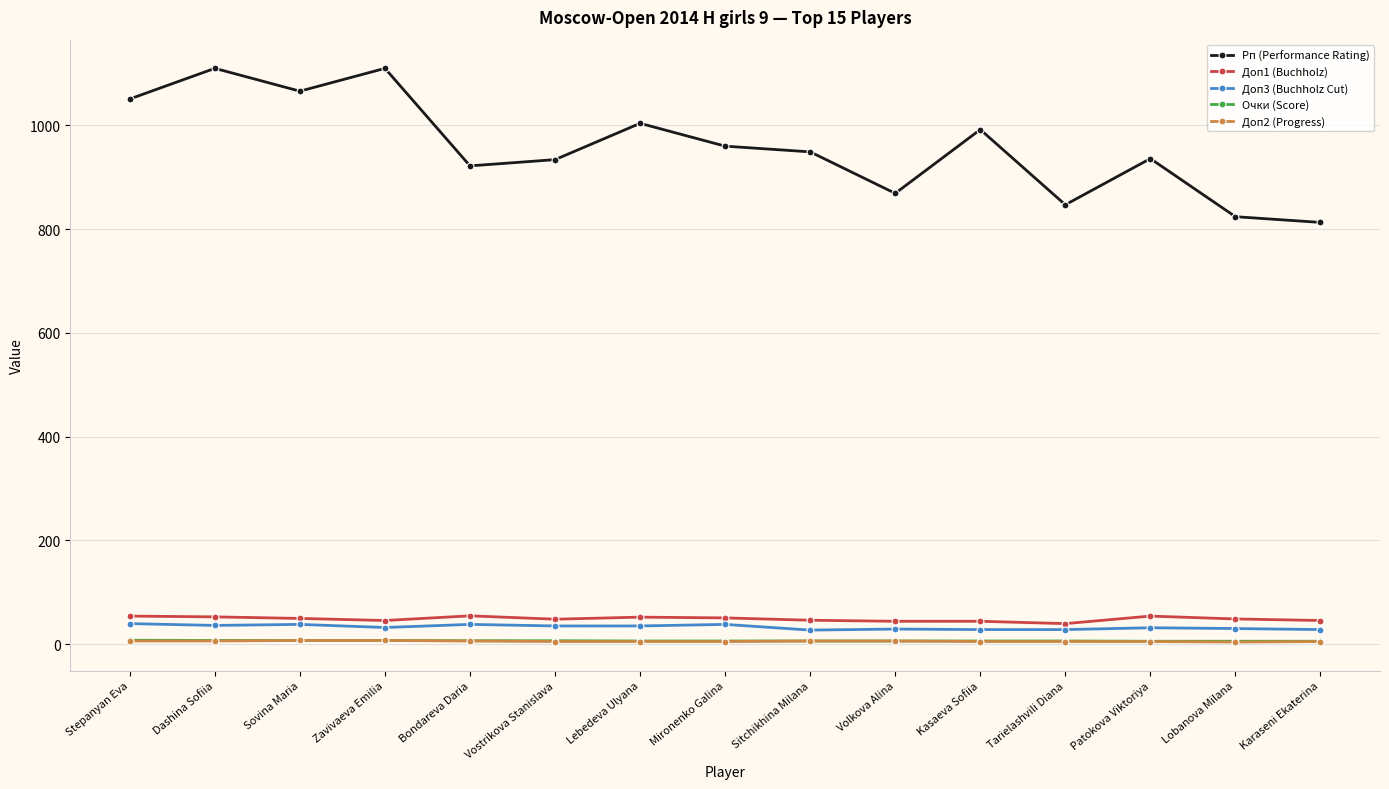

In Доп3 (Buchholz Cut), how many points are higher than both neighbors (excluding endpoints)?

5